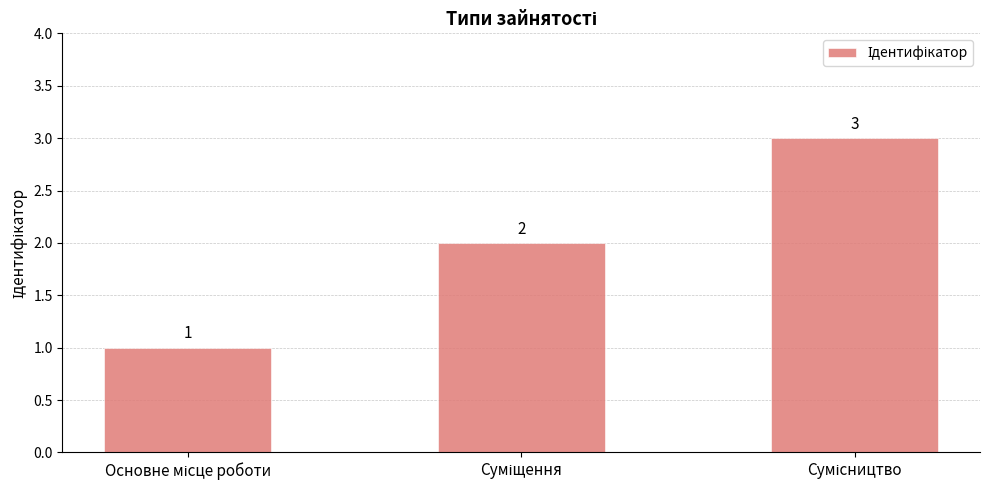

Count the values in the range 1 to 3.

3